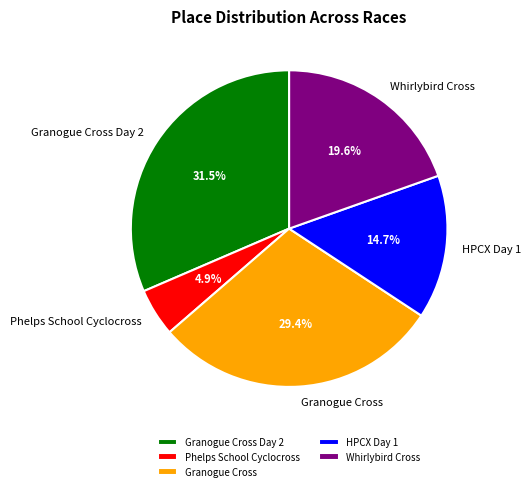

Does Phelps School Cyclocross represent more than half of the total?

No